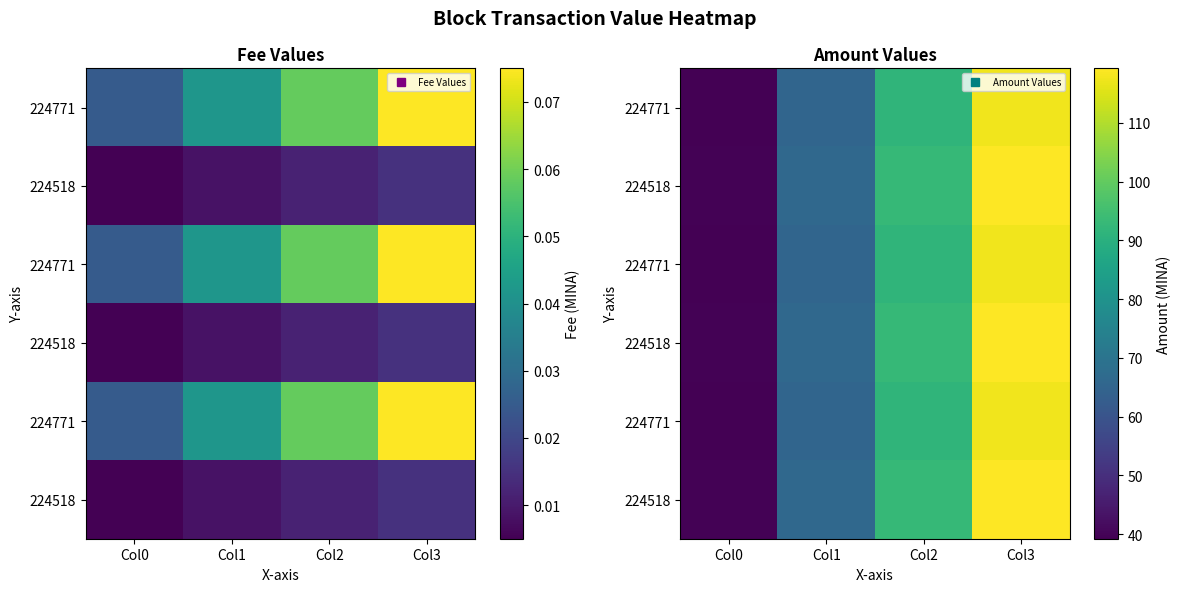

Between Col3 and Col2, which is larger?

Col3